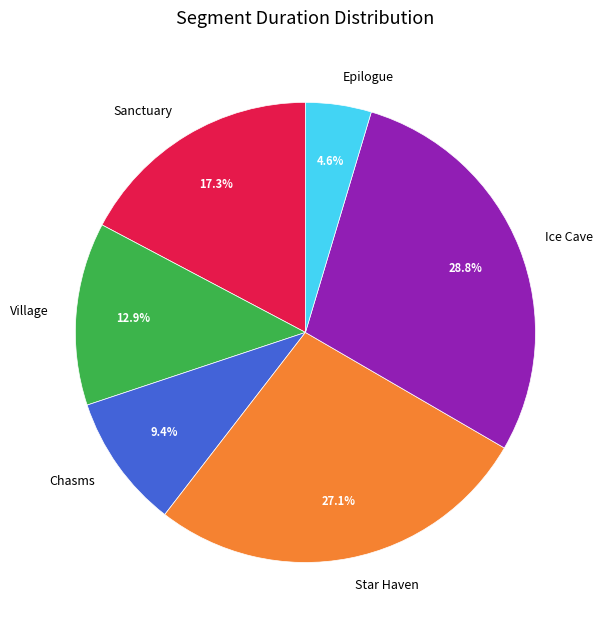

What percentage is NOT represented by Sanctuary?

82.7%